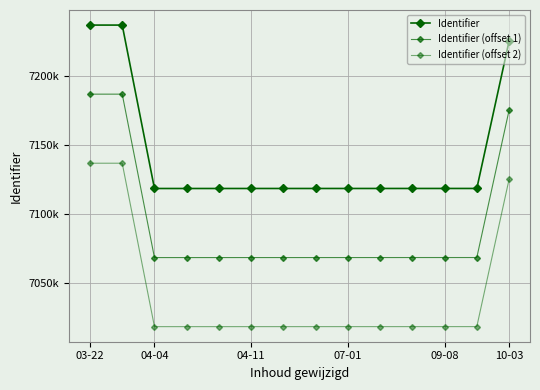

Is this an area chart (filled region under the line)?

No